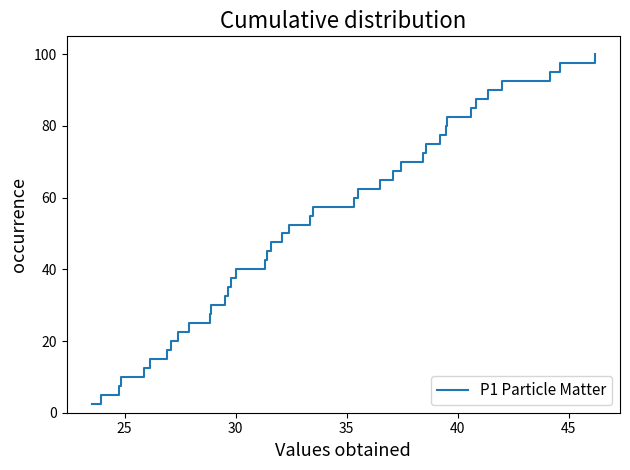

What is the smallest value displayed?

2.5